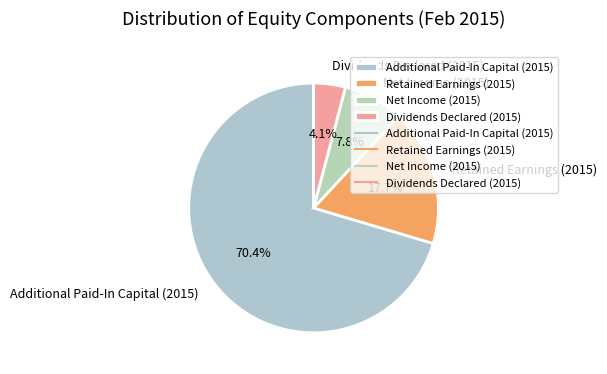

Between Dividends Declared (2015) and Additional Paid-In Capital (2015), which is larger?

Additional Paid-In Capital (2015)